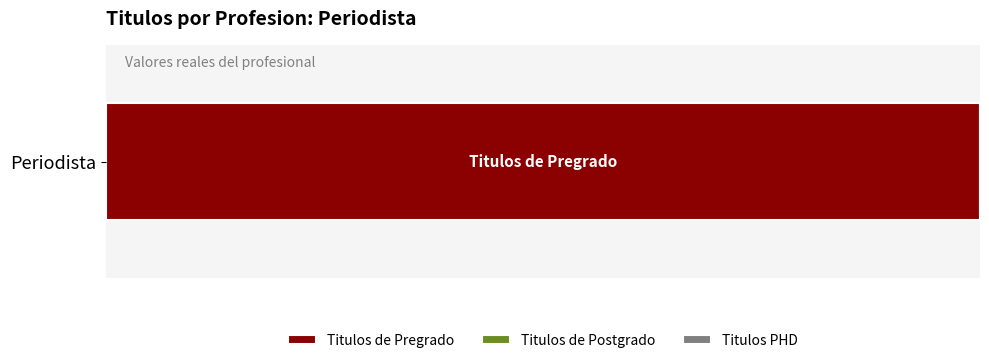

Rank the categories by value from lowest to highest.

Titulos de Postgrado, Titulos PHD, Titulos de Pregrado